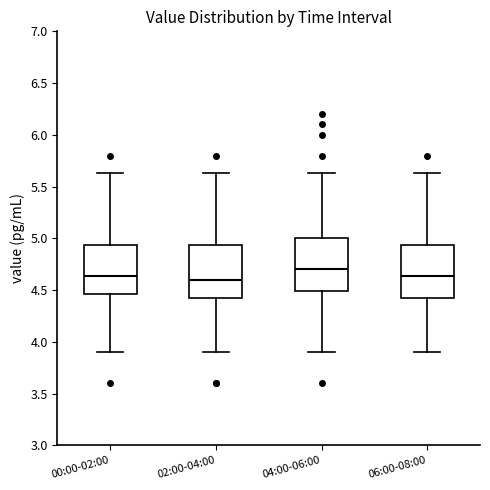

Reading left to right, transcribe this box plot: for each box, give where its median line is, the range the box spans, and where its two whiskers end, as read against the y-axis. The values are not printed on the chart, so give them approximately, as read against the axis.

00:00-02:00: median 4.65, box 4.45 to 4.95, whiskers 3.90 to 5.65
02:00-04:00: median 4.60, box 4.40 to 4.95, whiskers 3.90 to 5.65
04:00-06:00: median 4.70, box 4.50 to 5.00, whiskers 3.90 to 5.65
06:00-08:00: median 4.65, box 4.40 to 4.95, whiskers 3.90 to 5.65